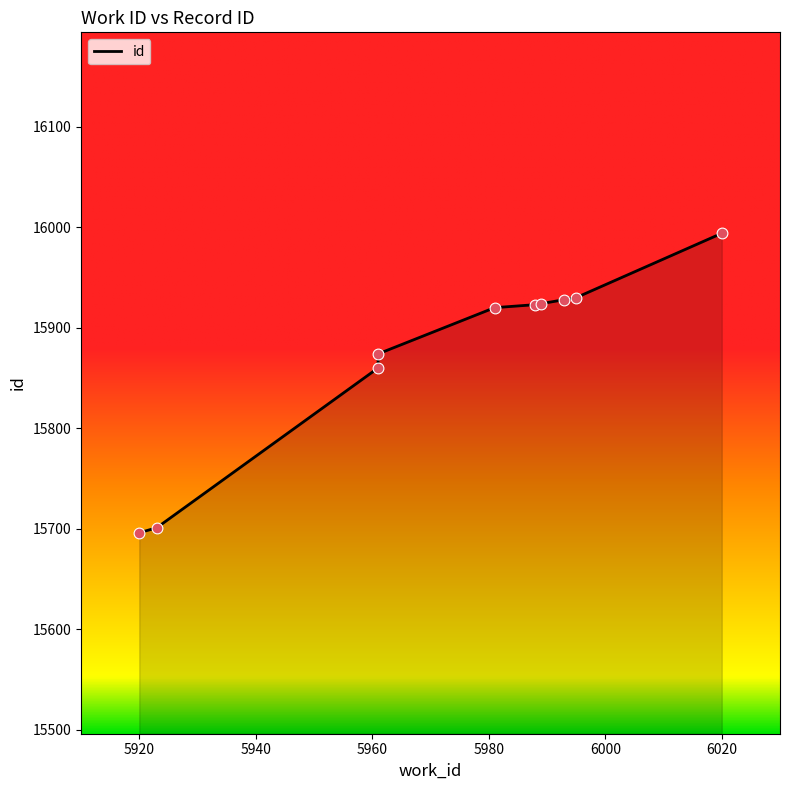

What is the change in value from 5961 to 5988?

+49